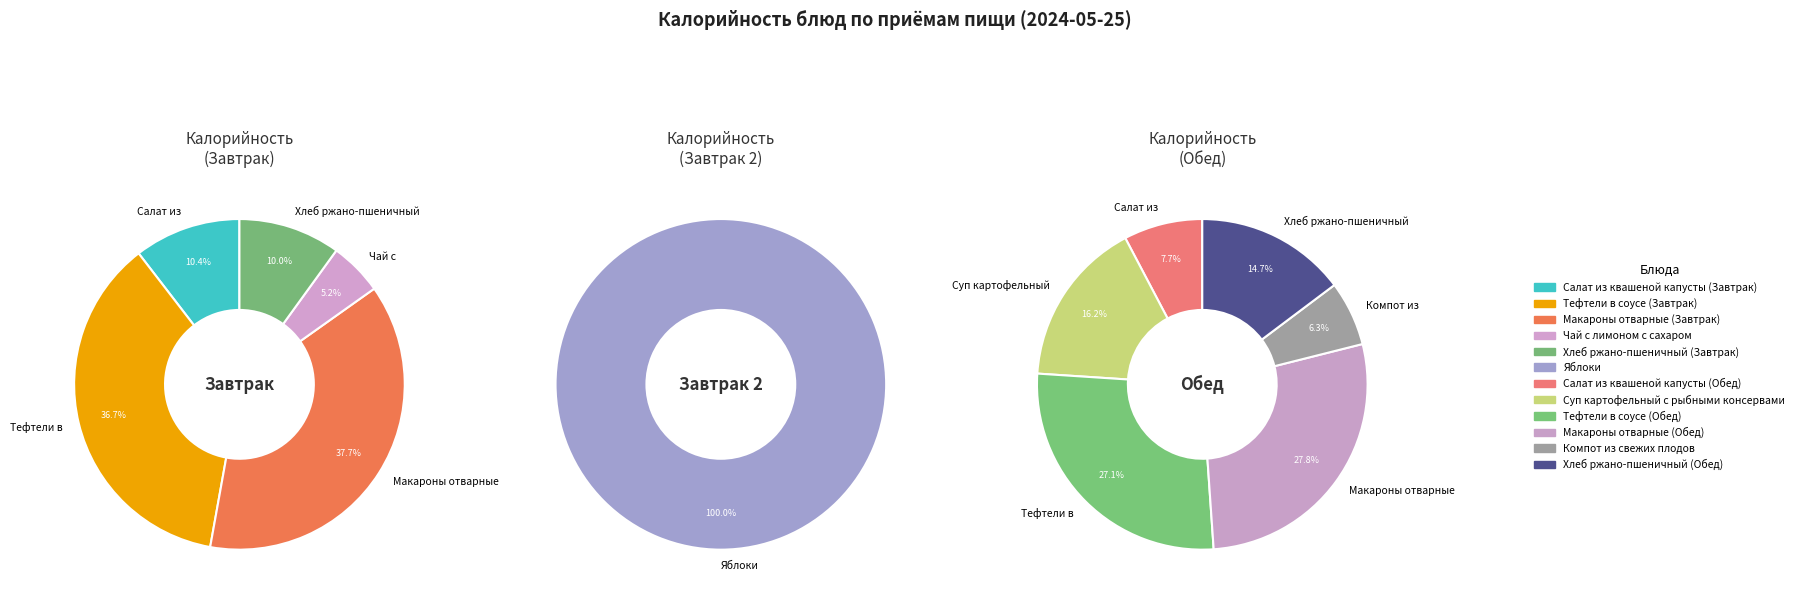

What is the change in value from Макароны отварные (Завтрак) to Салат из квашеной капусты (Обед)?

-146.0